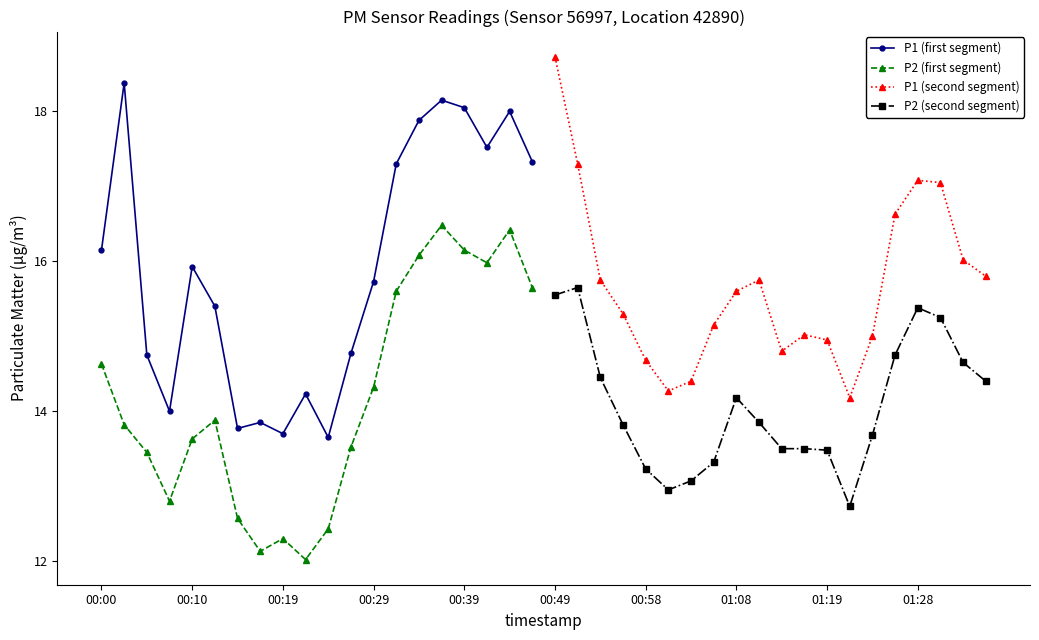

What is the approximate value of P1 (second segment) at 00:58?

14.7